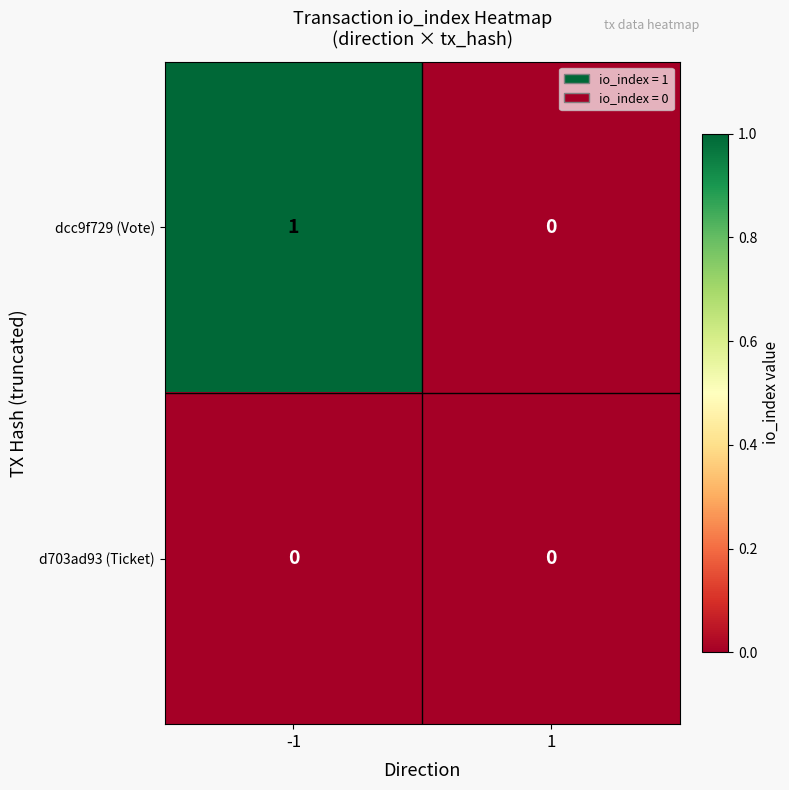

What is the difference between the highest and lowest values at -1?

1